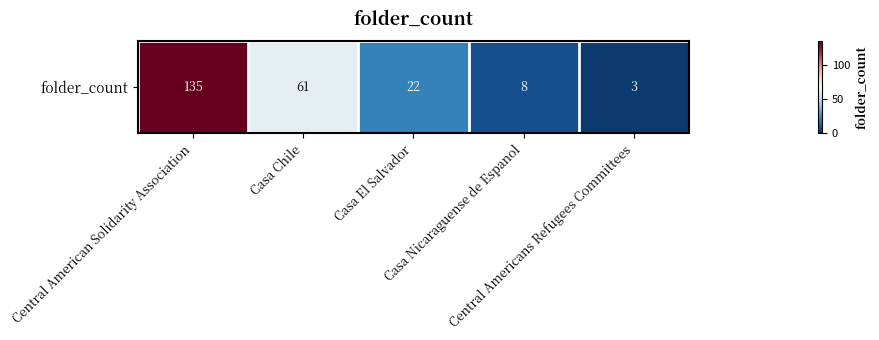

Rank the categories by value from highest to lowest.

Central American Solidarity Association, Casa Chile, Casa El Salvador, Casa Nicaraguense de Espanol, Central Americans Refugees Committees